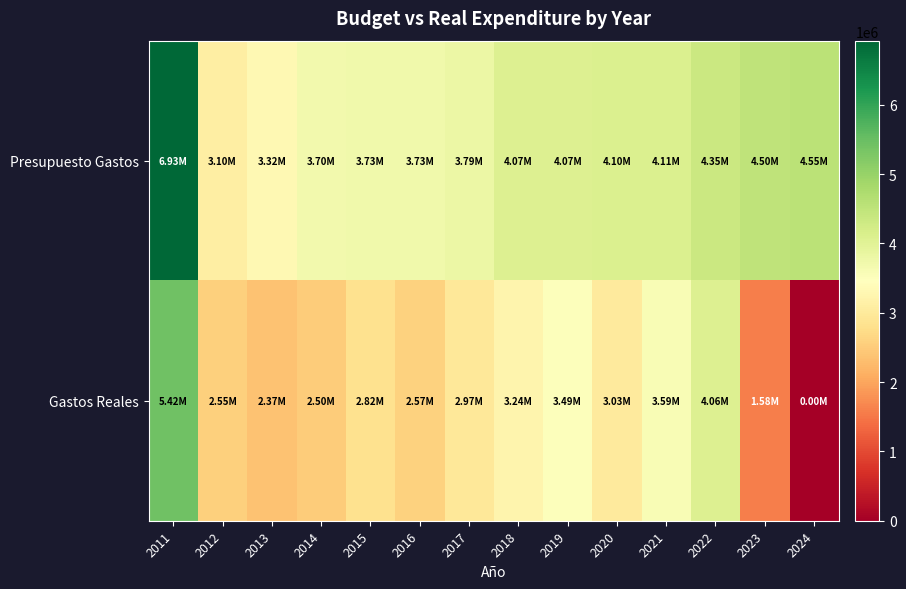

At how many categories does at least one series exceed 314230?

14